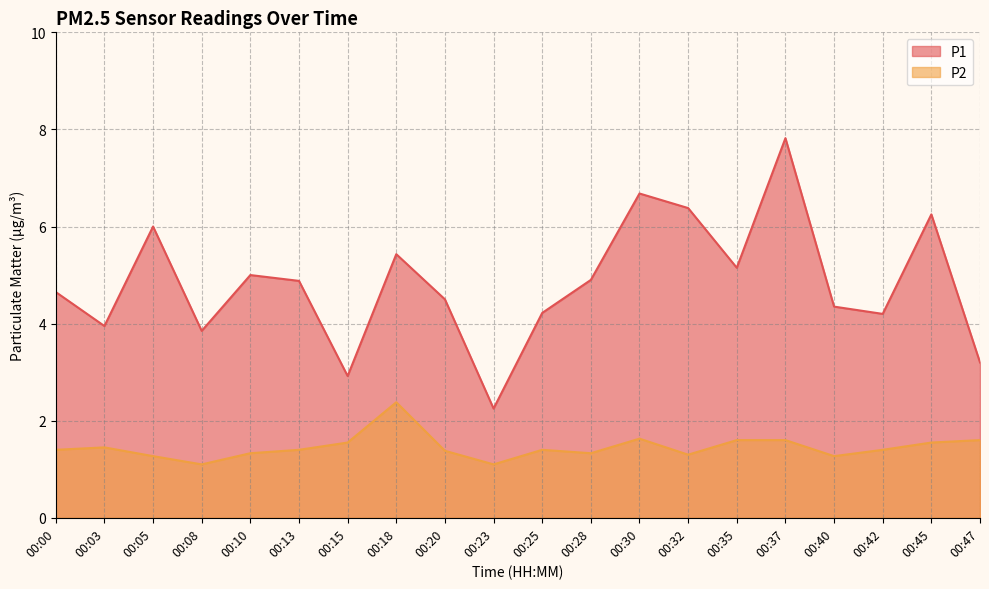

True or false: P2 and P1 intersect in this chart.

False